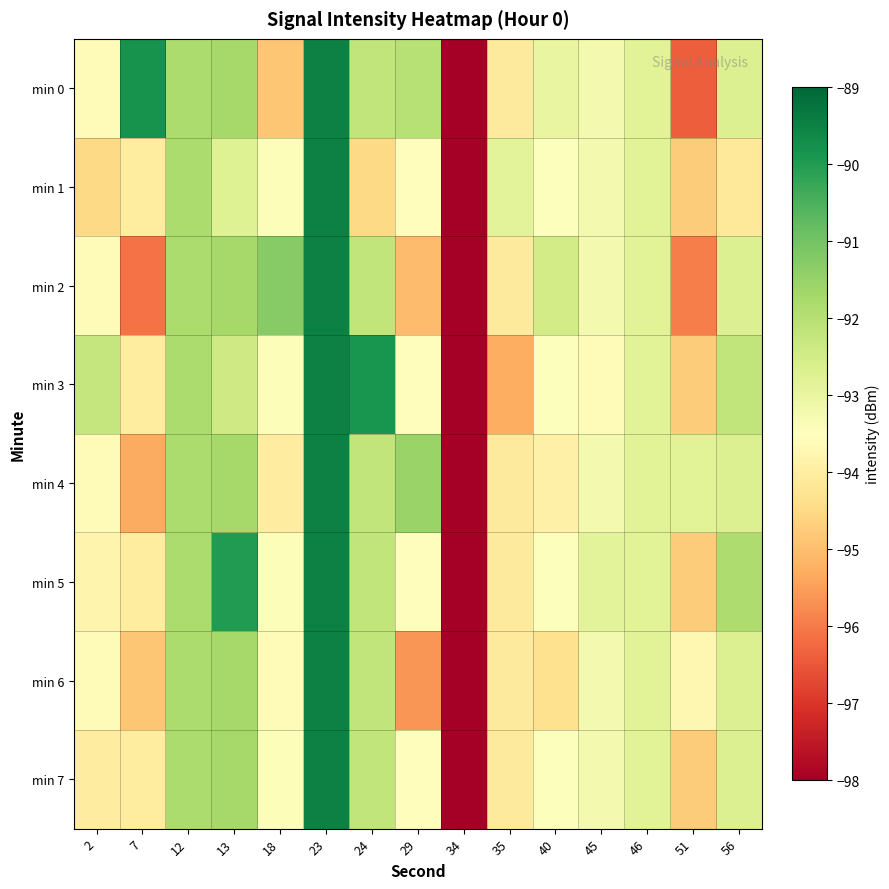

At how many categories does at least one series exceed -92?

8